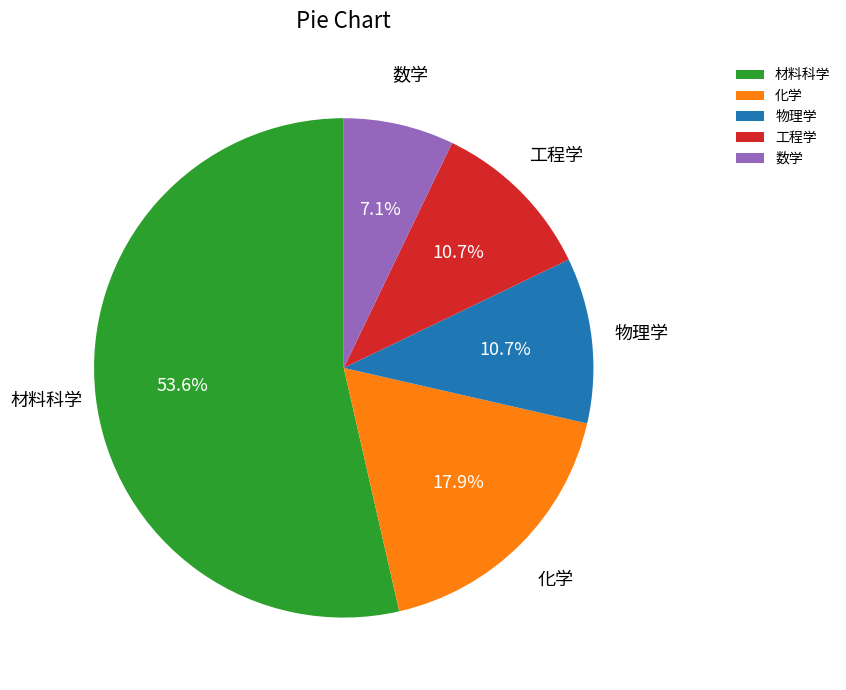

True or false: 数学 accounts for 1% of the total.

False